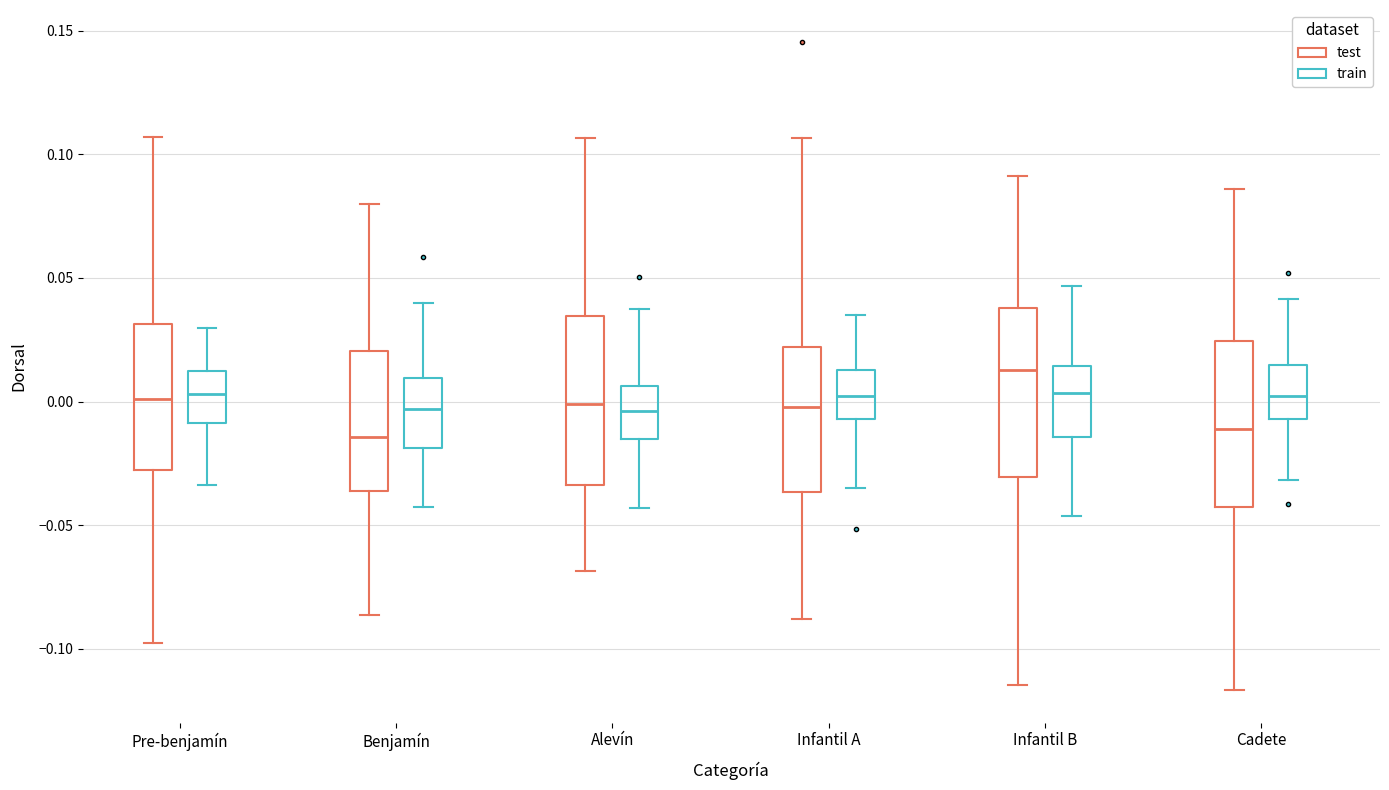

Where does the lower whisker of the box for Pre-benjamín (train) end on the y-axis? The values are not printed on the chart, so give them approximately, as read against the axis.

-0.035